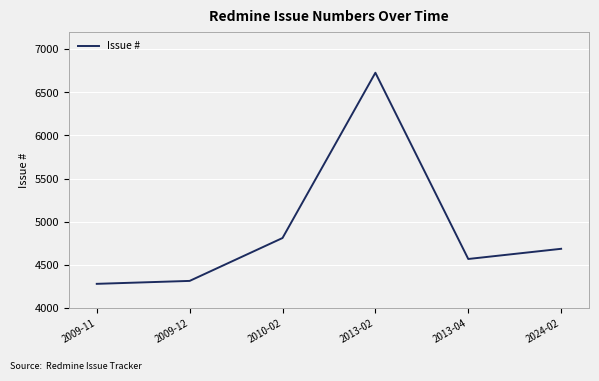

How many interior local peaks (higher than both neighbors) does the data have?

1